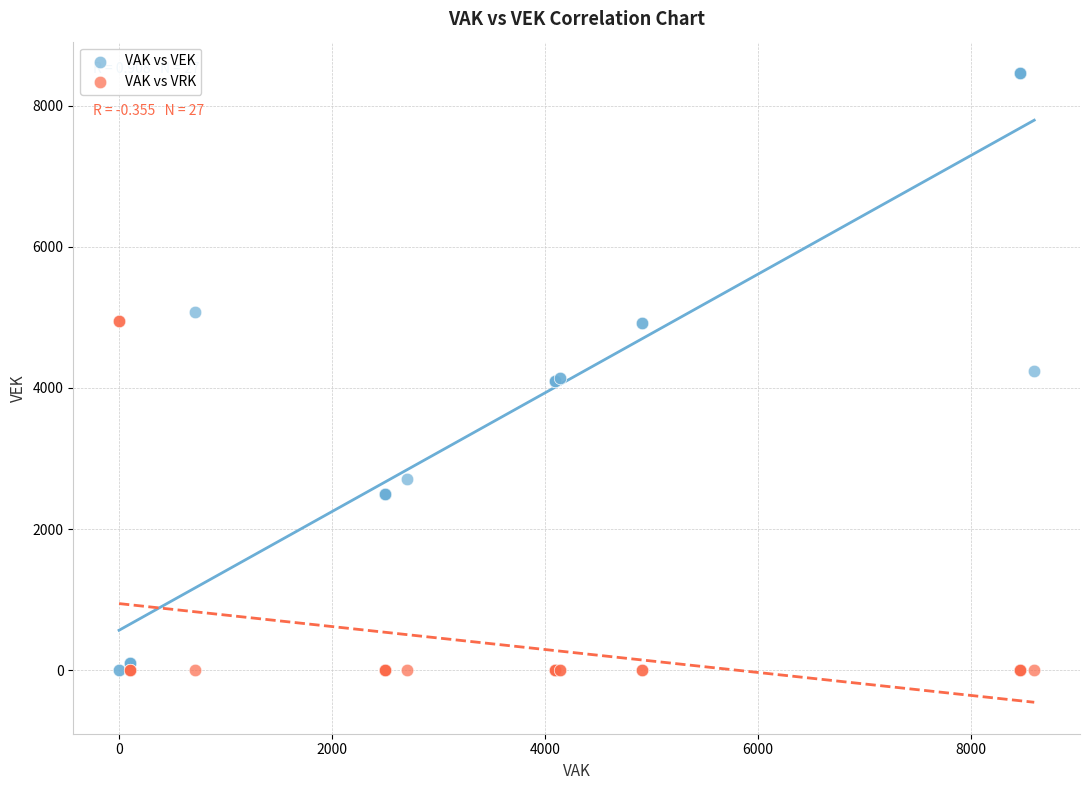

Which series has the largest Y range (max minus min)?

VAK vs VEK